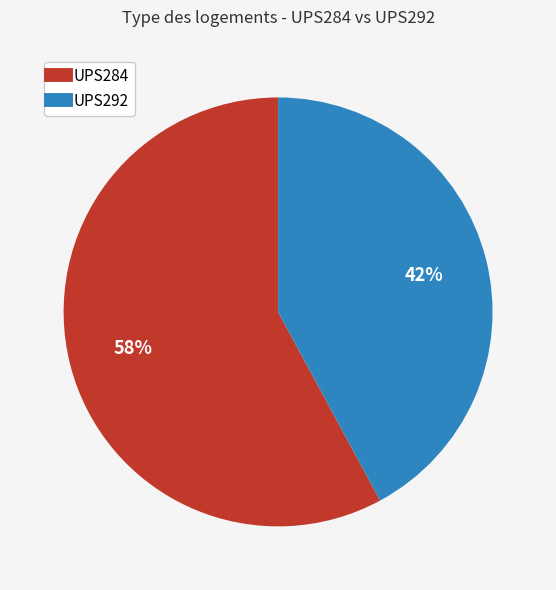

Which has a higher value, UPS292 or UPS284?

UPS284